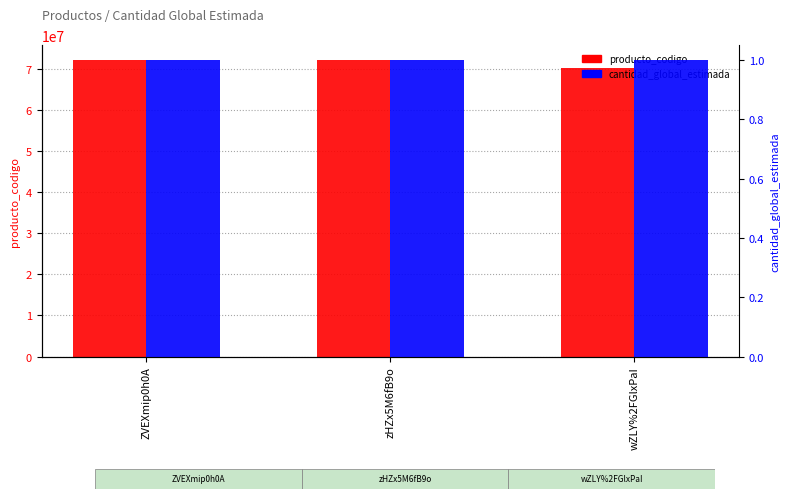

Reading left to right, what are all the values shown in this chart?

producto_codigo: 72131601	72101604	70111713
cantidad_global_estimada: 1	1	1